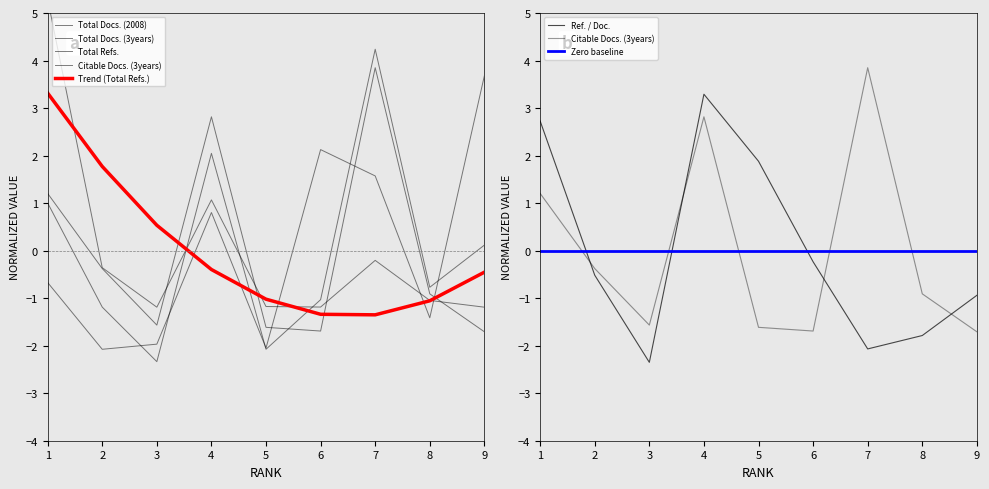

The Total Docs. (2008) series shows 3.5 at 4. True or false?

False